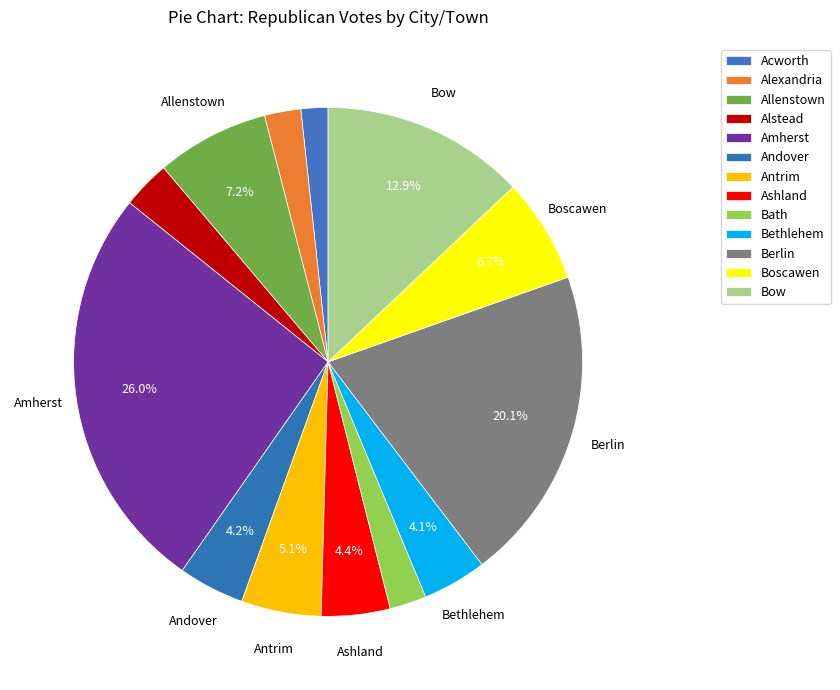

Rank the categories by value from lowest to highest.

Acworth, Alexandria, Bath, Alstead, Bethlehem, Andover, Ashland, Antrim, Boscawen, Allenstown, Bow, Berlin, Amherst